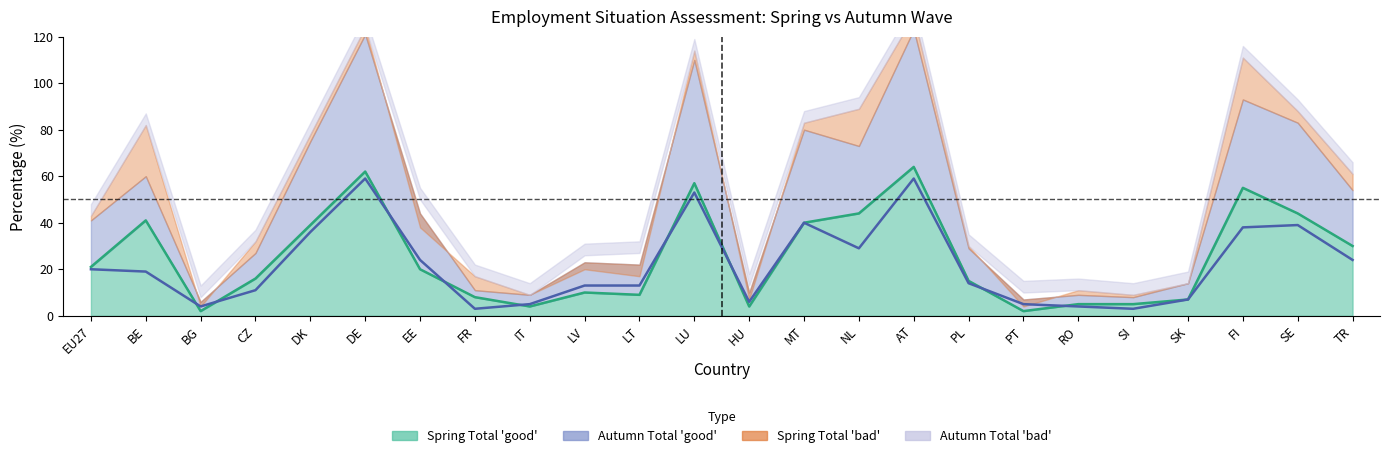

Where is the first local maximum for Autumn_Total_good?

DE